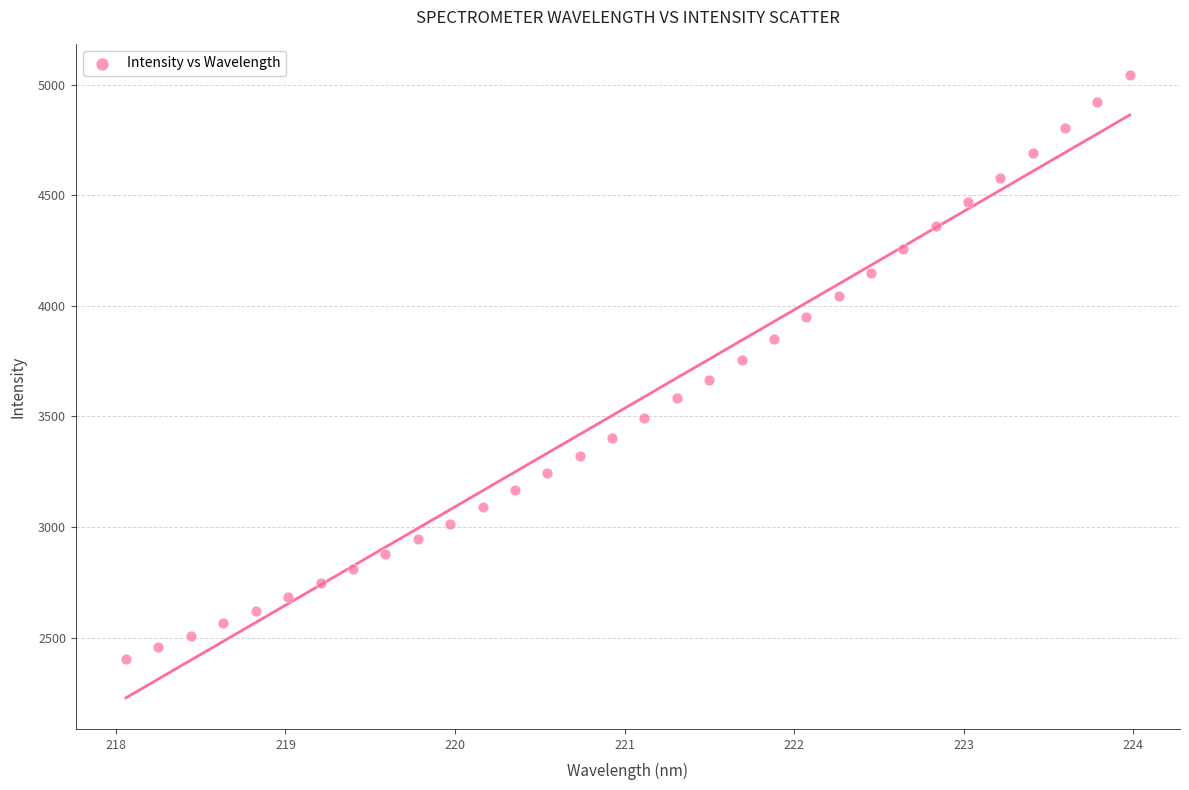

What is the range of Y values (max minus min)?

2640.3